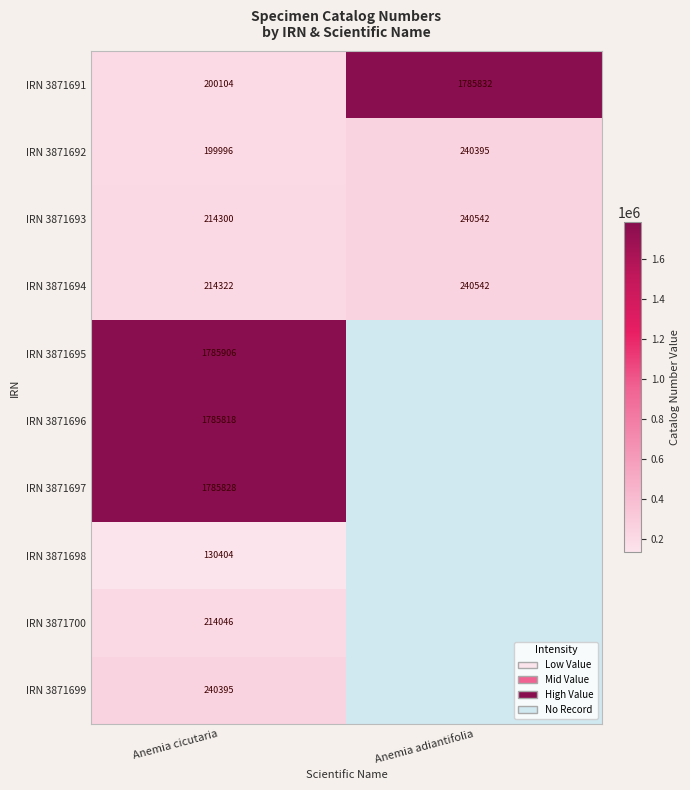

Which label corresponds to the largest value in the chart?

Anemia cicutaria